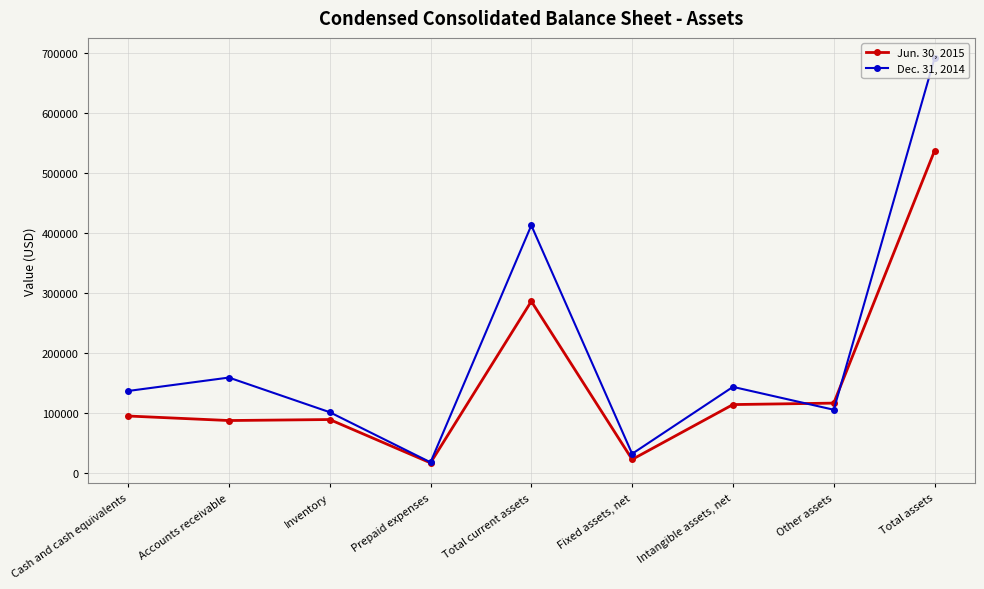

What is the difference between the Dec. 31, 2014 values at Other assets and Total current assets?

307306